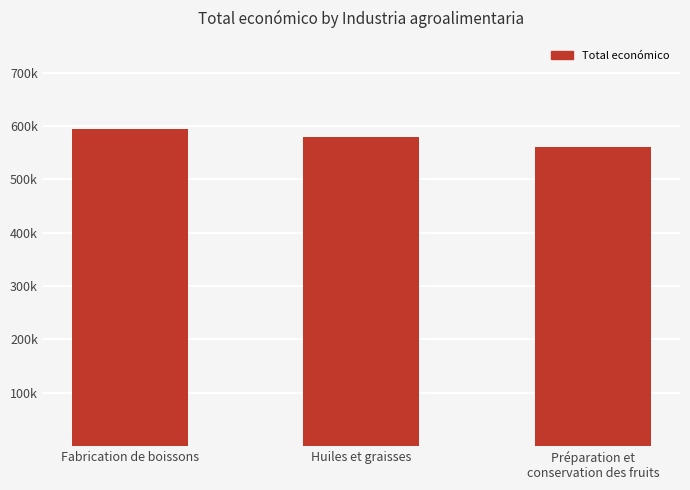

How many bars are there in total?

3